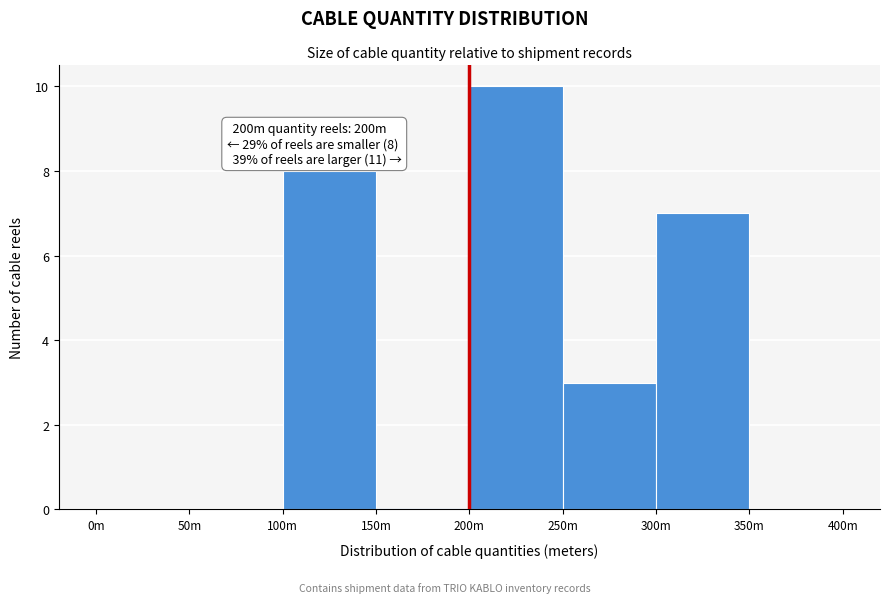

Reading right to left, what are all the values shown in this chart?

350m=0	300m=7	250m=3	200m=10	150m=0	100m=8	50m=0	0m=0